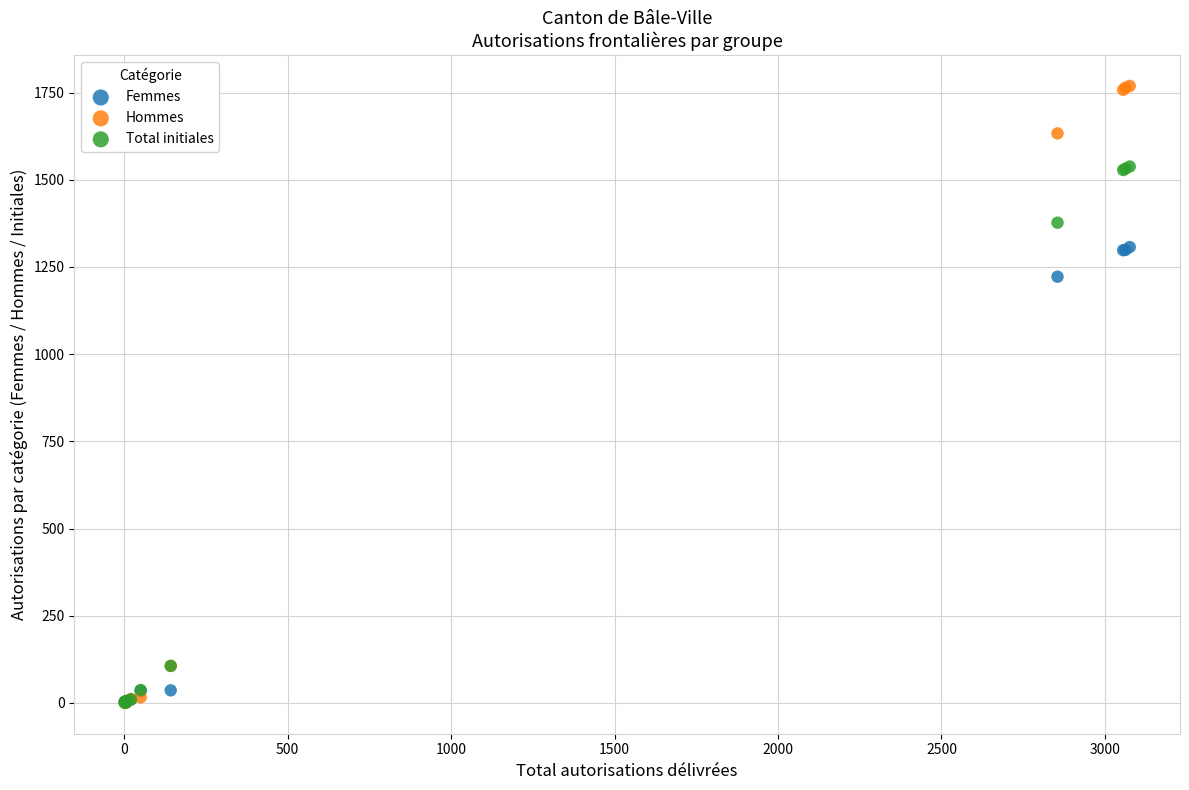

In the Total initiales series, what Y value is closest to 769?

1377